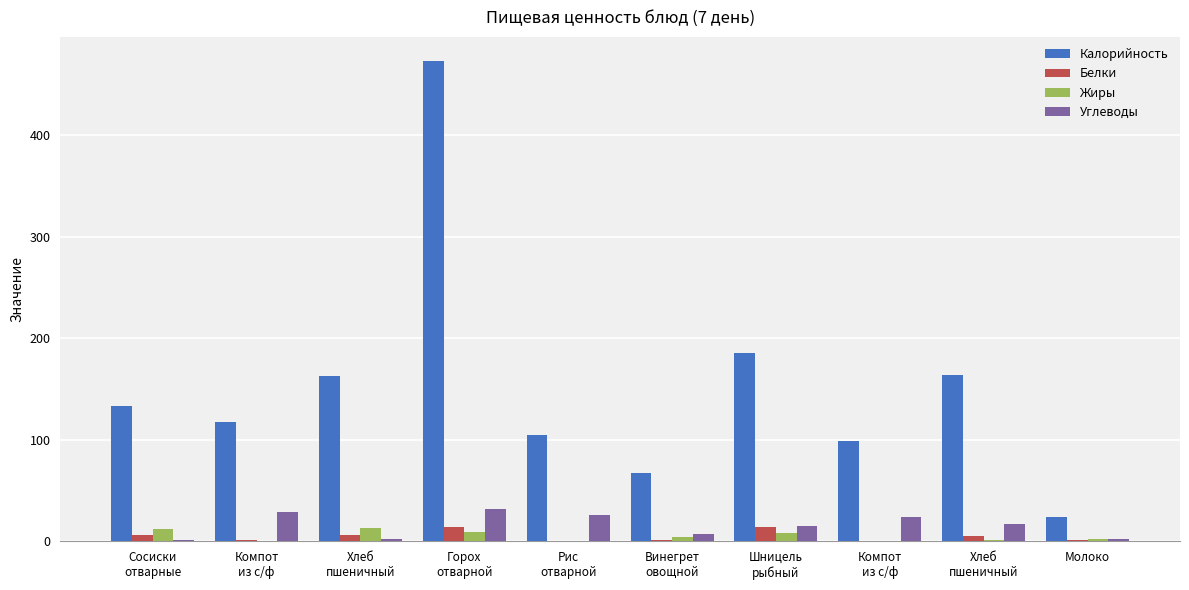

True or false: Калорийность has a value of 67.0 at Винегрет
овощной.

True